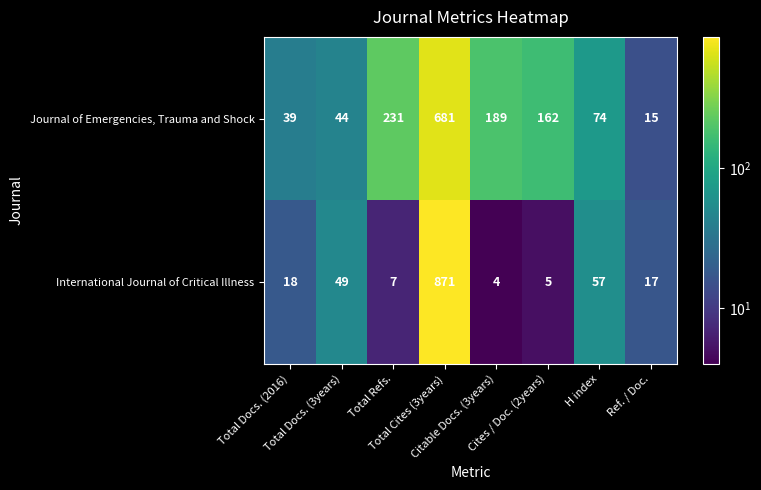

How many values in the Journal of Emergencies, Trauma and Shock series are below 162?

4